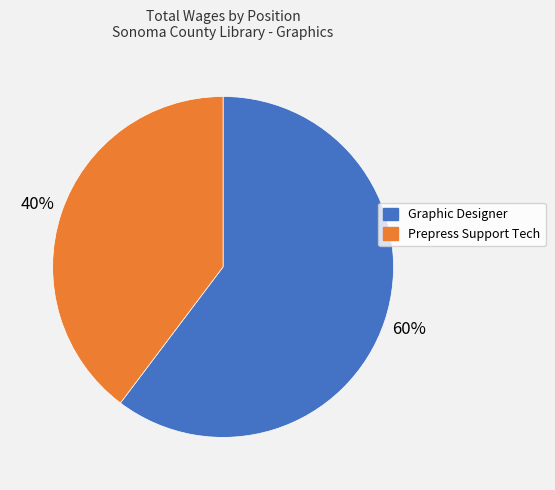

Does any single category account for the majority?

Yes